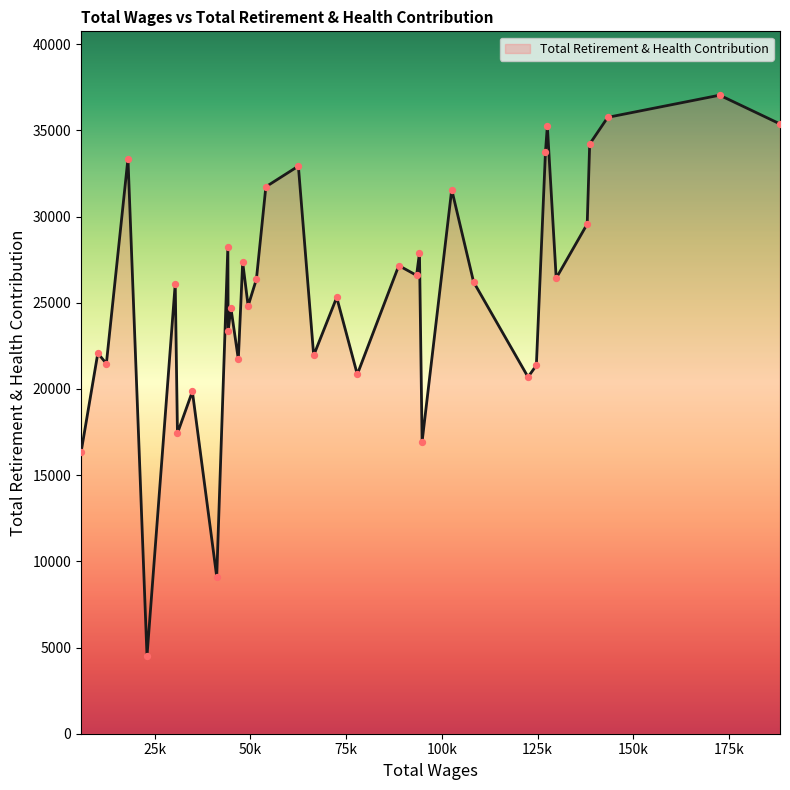

What is the difference between the maximum and minimum values?

32536